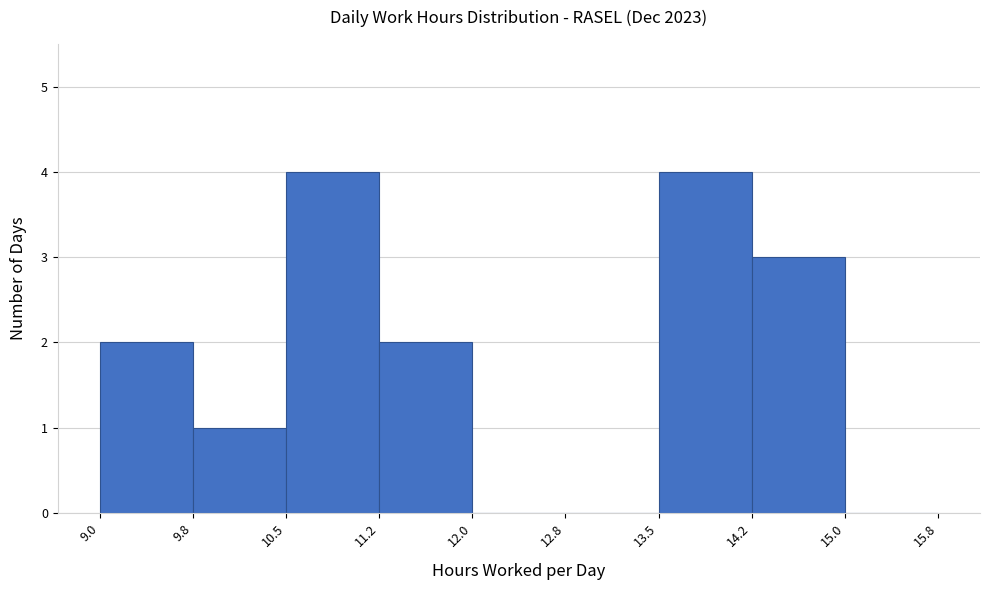

Reading left to right, list every bar in this chart as the range it spans on the x-axis followed by its height. The values are not printed on the chart, so give them approximately, as read against the axis.

9.0 to 9.8: 2
9.8 to 10.5: 1
10.5 to 11.2: 4
11.2 to 12.0: 2
12.0 to 12.8: 0
12.8 to 13.5: 0
13.5 to 14.2: 4
14.2 to 15.0: 3
15.0 to 15.8: 0